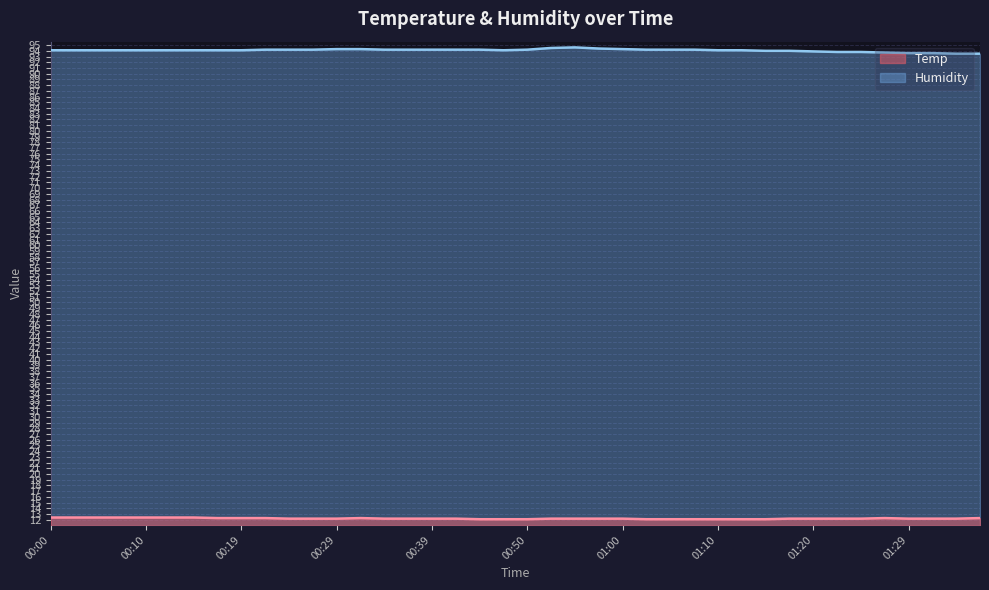

Which series changed the most between 00:39 and 01:34?

Humidity